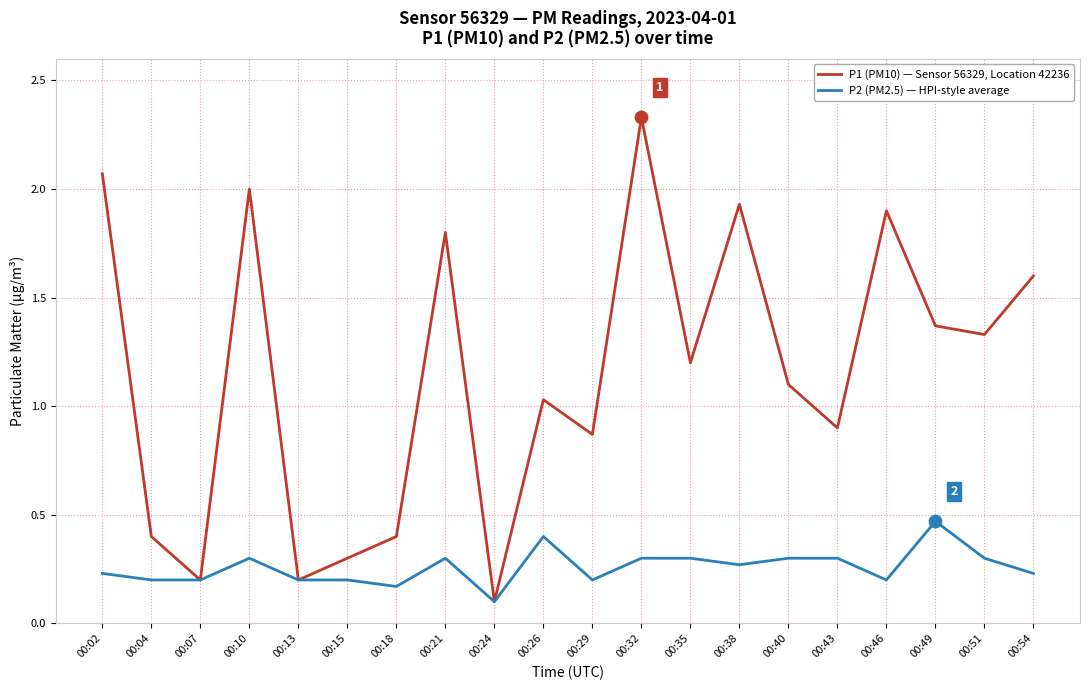

Between 00:40 and 00:51, which series saw the biggest shift?

P1 (PM10) — Sensor 56329, Location 42236